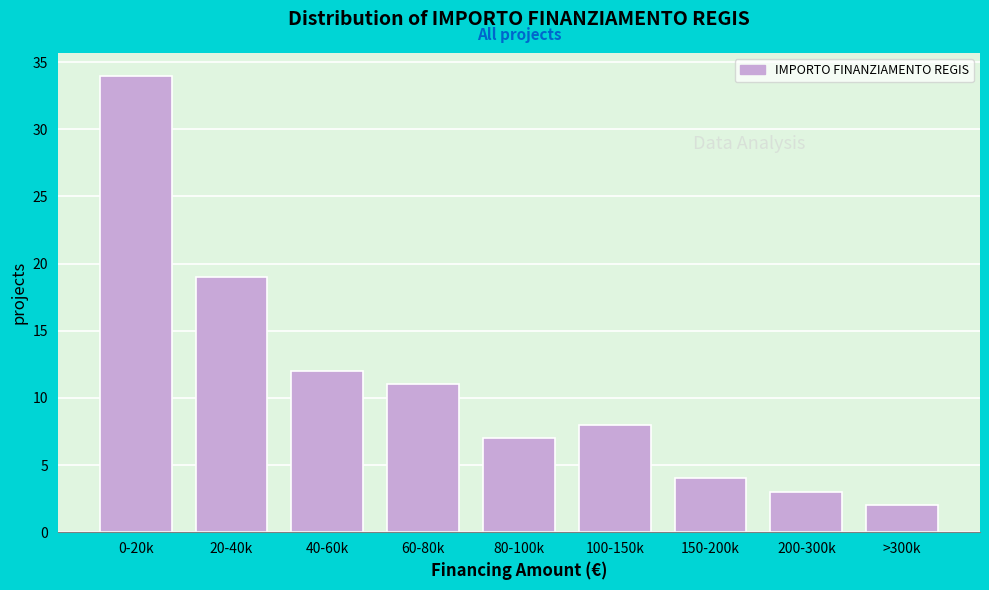

Reading left to right, what are all the values shown in this chart?

34	19	12	11	7	8	4	3	2